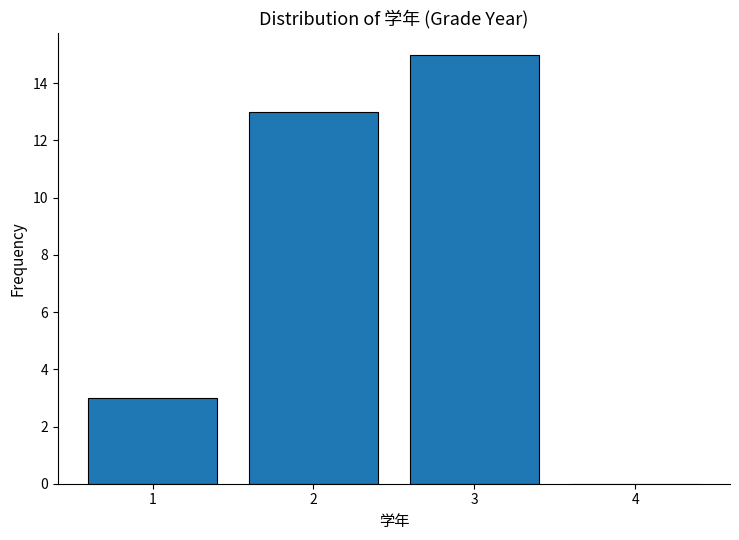

Reading right to left, what are all the values shown in this chart?

4=0	3=15	2=13	1=3